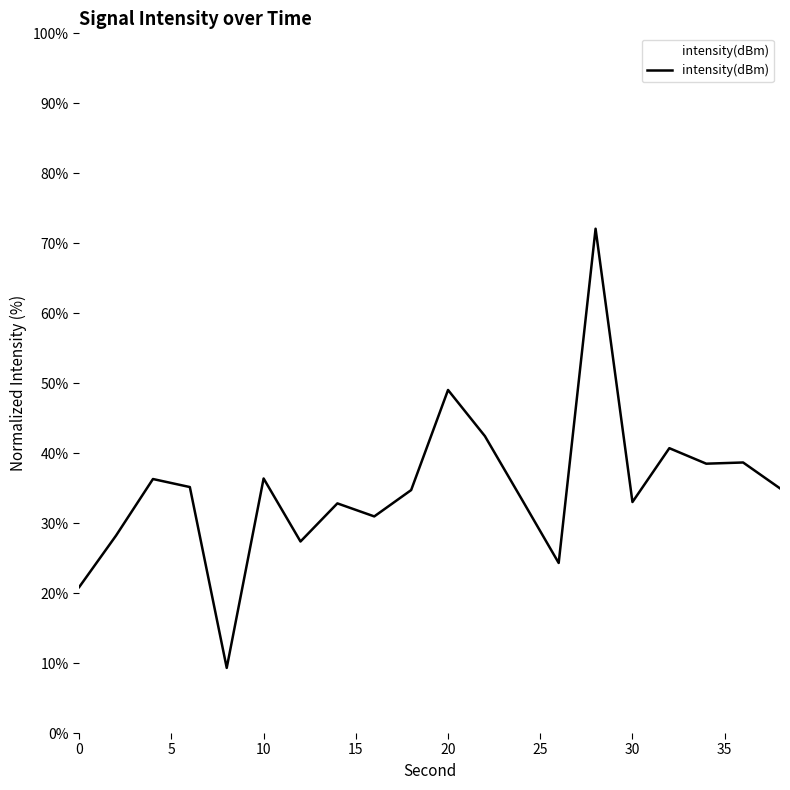

What is the smallest value displayed?

9.3